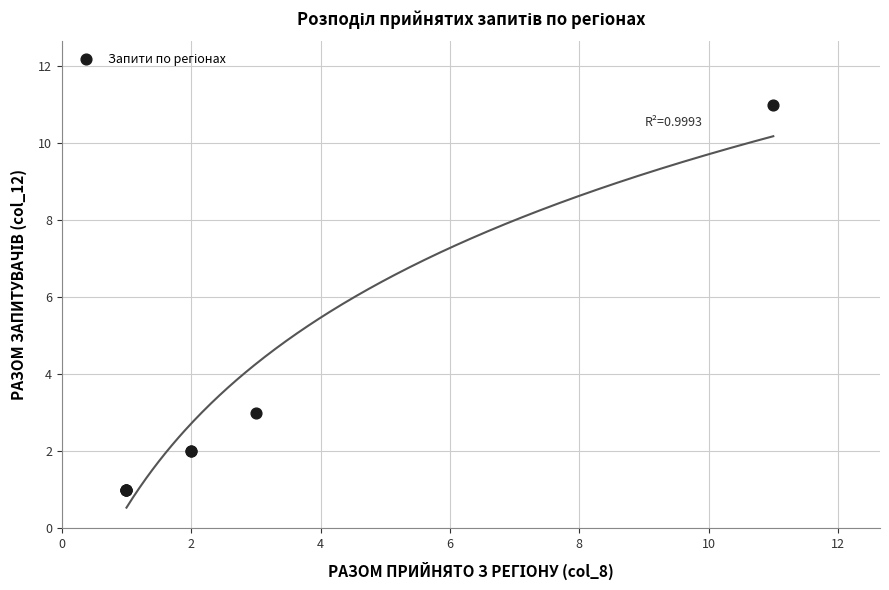

What Y value in the scatter plot is closest to 6?

3